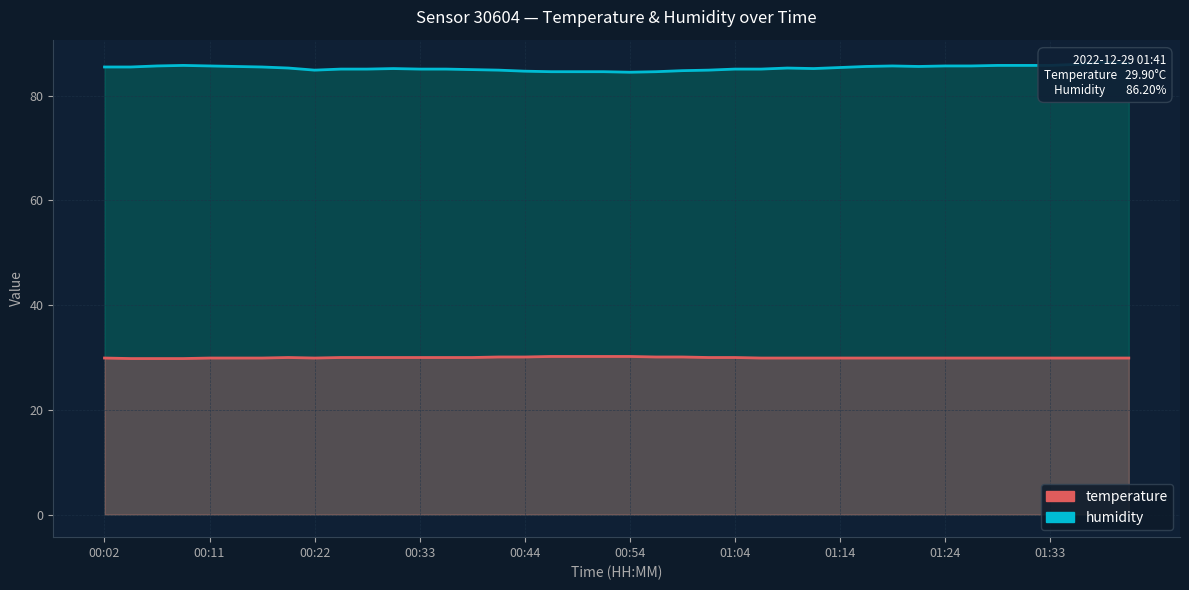

Is the value of temperature at 26 greater than the value of humidity at 01:33?

No